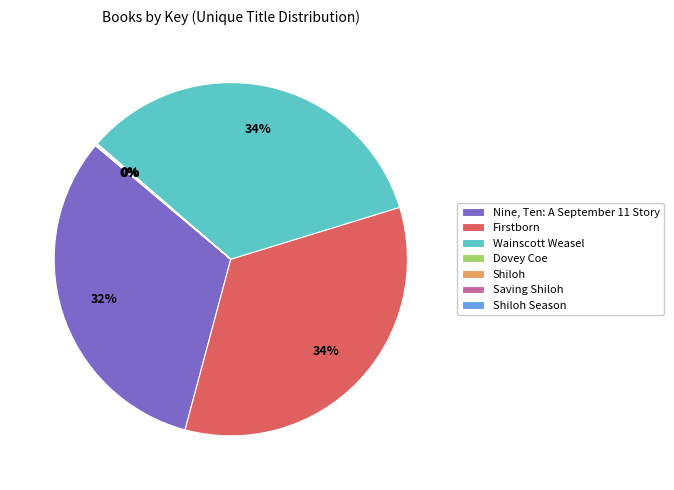

Does Firstborn account for over 50% of the chart?

No